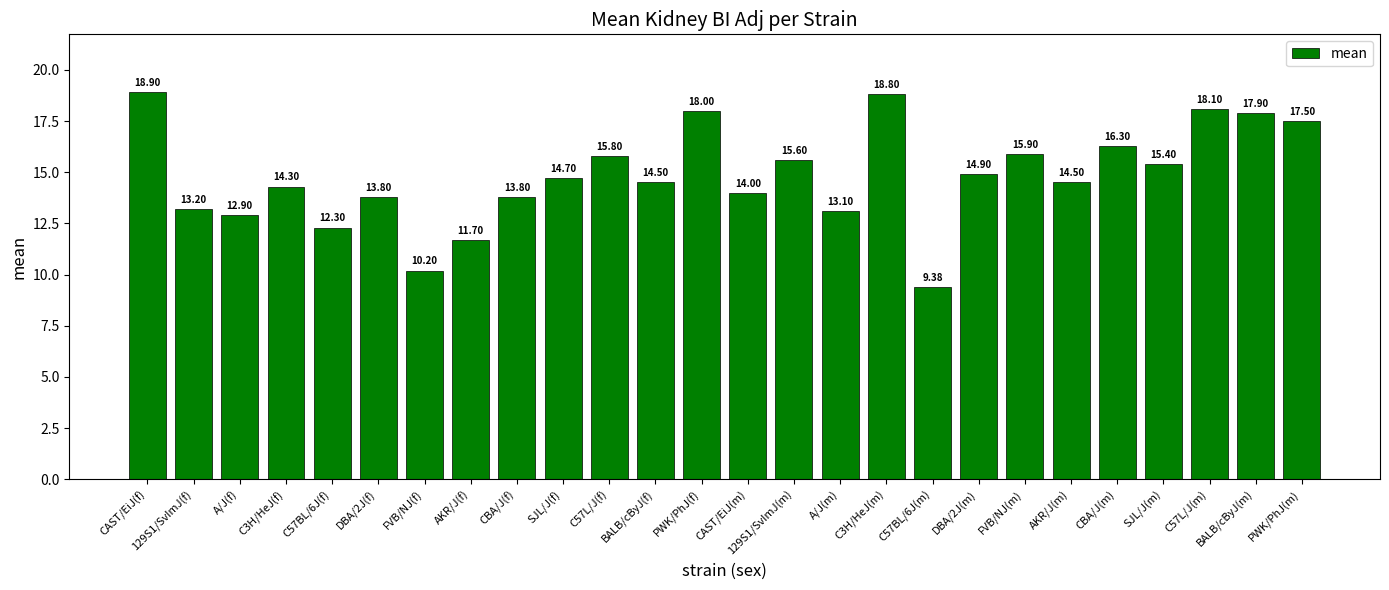

What is the sum of the values at BALB/cByJ(f) and C57L/J(f)?

30.3